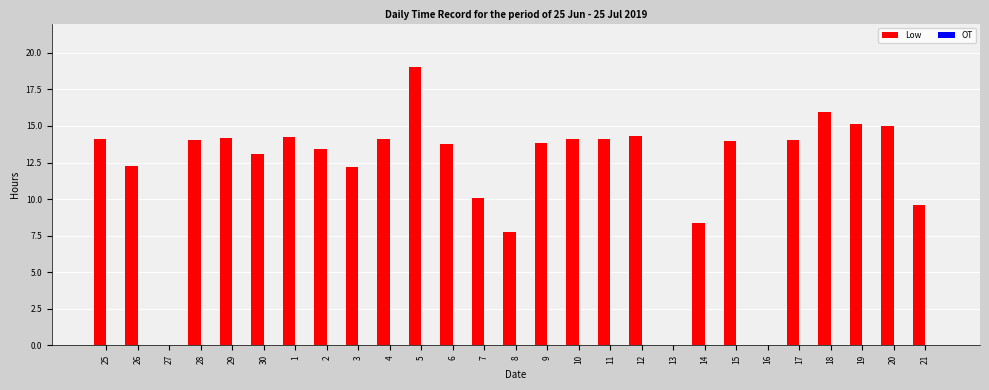

How many series are shown in this chart?

1